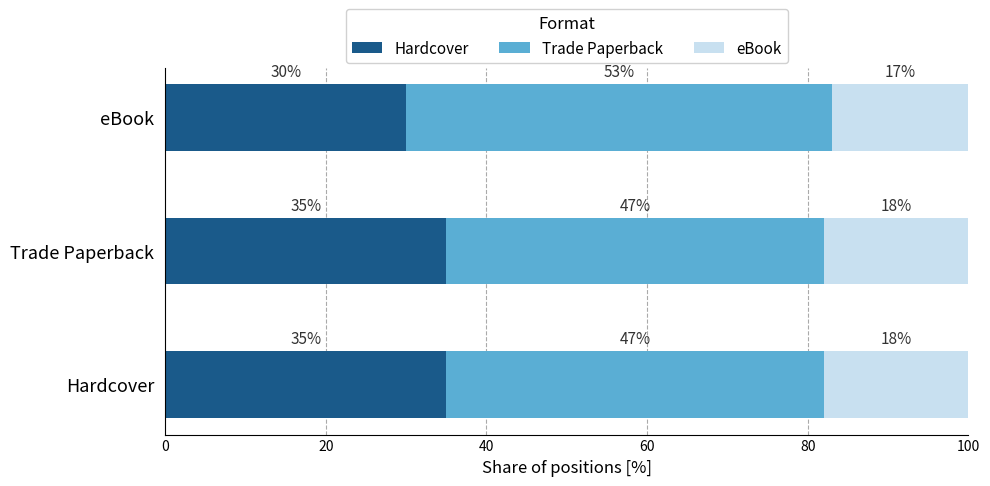

What is the sum of all Hardcover values?

100